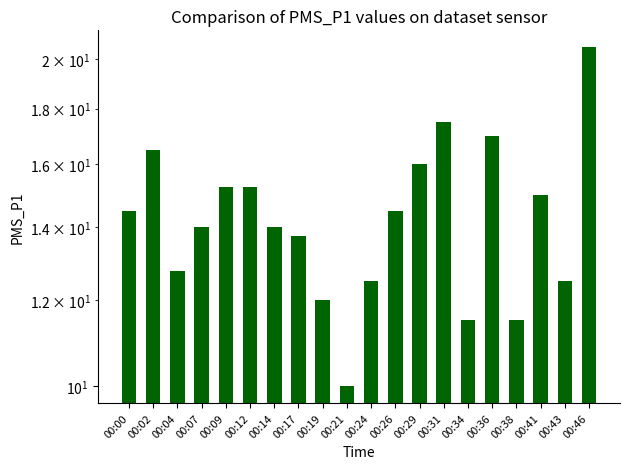

What is the smallest value displayed?

10.0